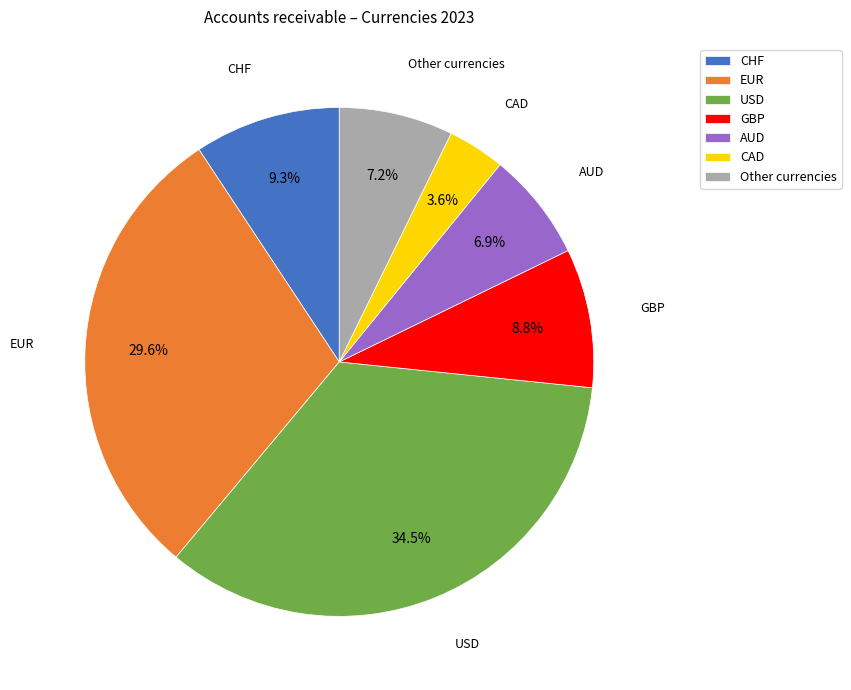

What percentage is the CAD slice, to the nearest percent?

4%